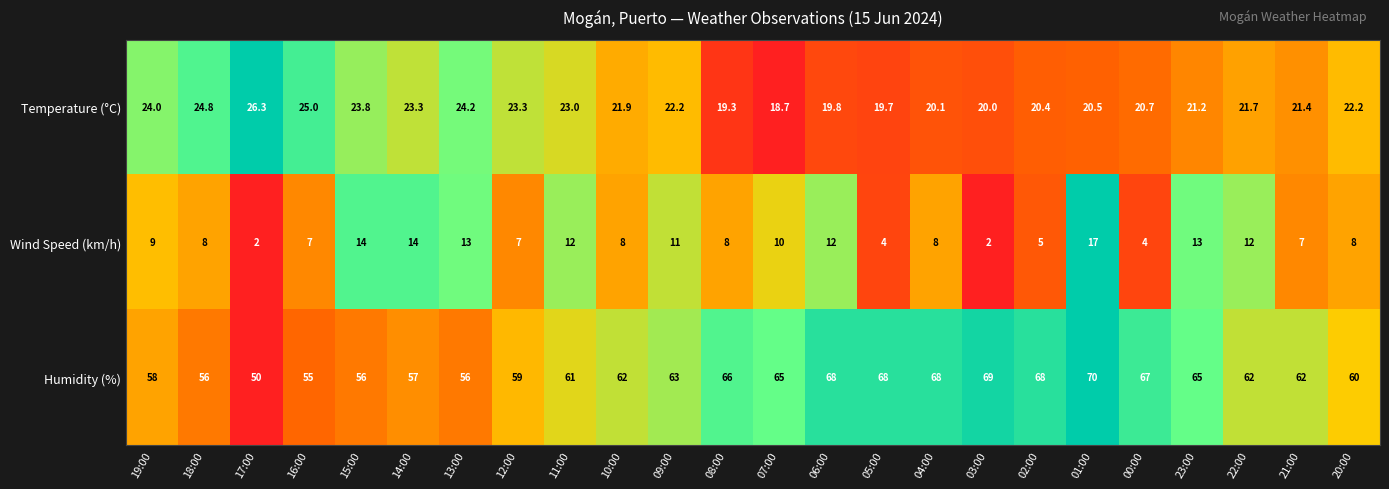

How many values in the Humidity (%) series are below 62?

10